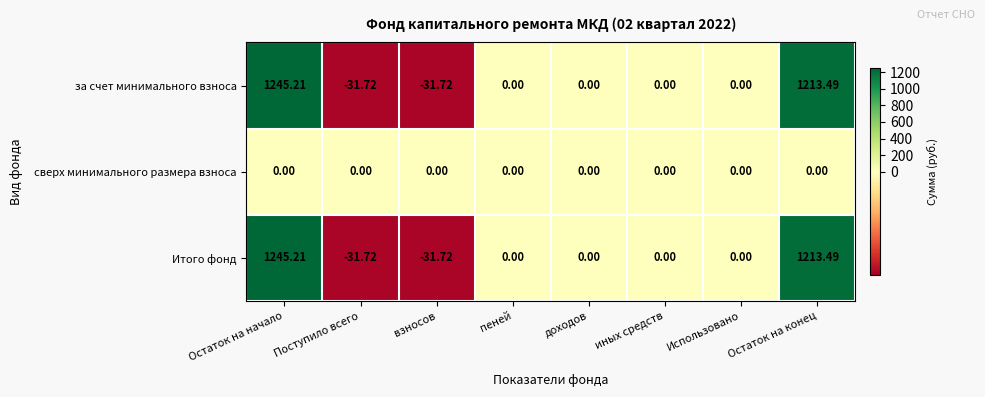

At which category is the sum across all series the highest?

Остаток на начало